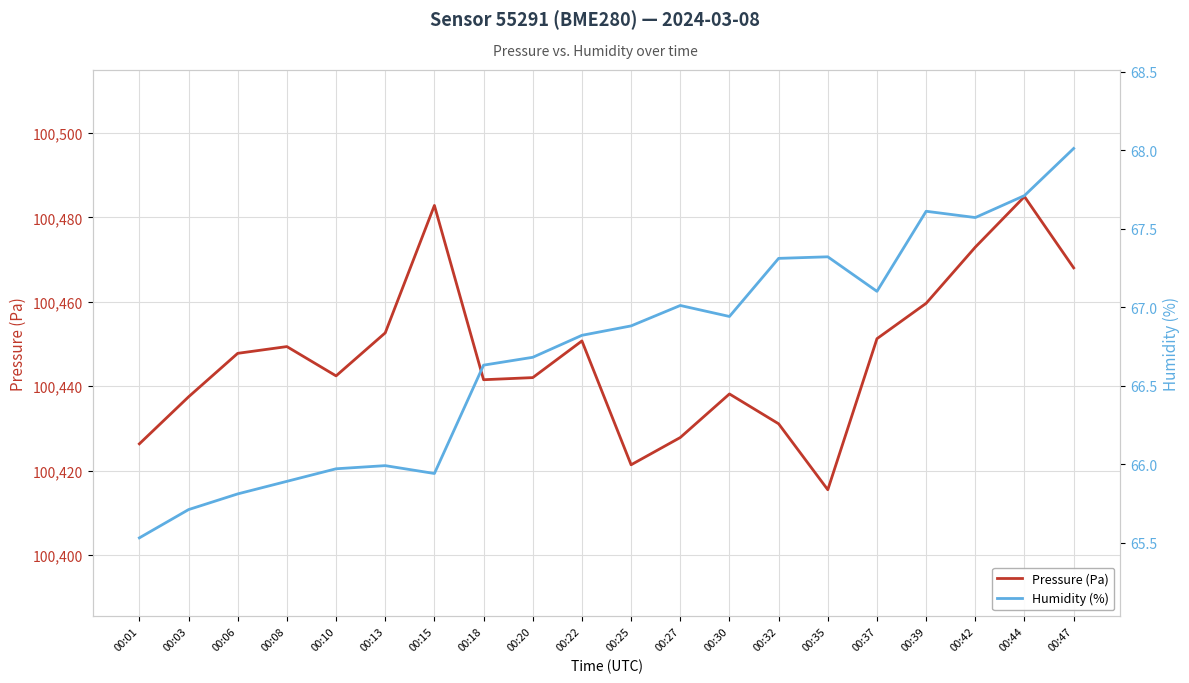

Where does the Humidity (%) series first go above 66?

00:18